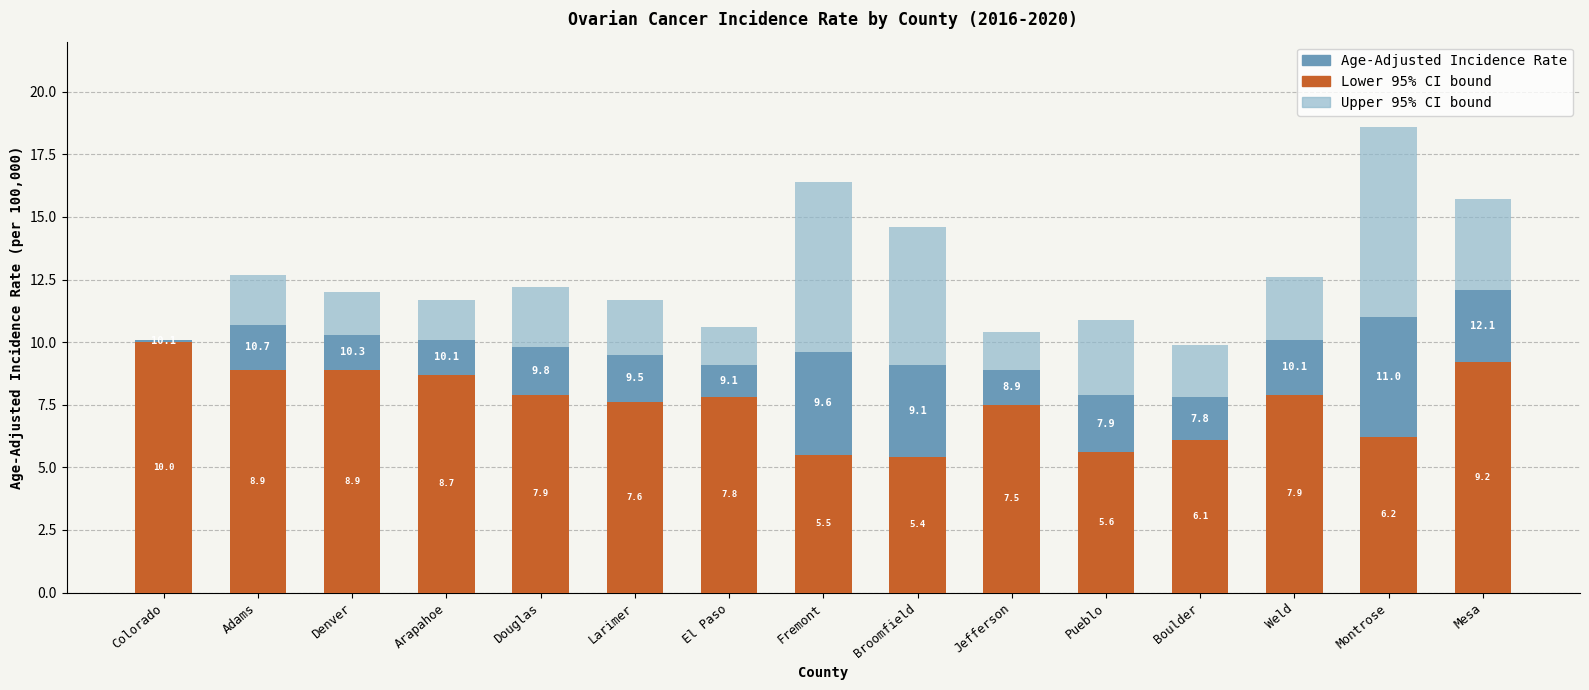

How many categories are shown in the chart?

15